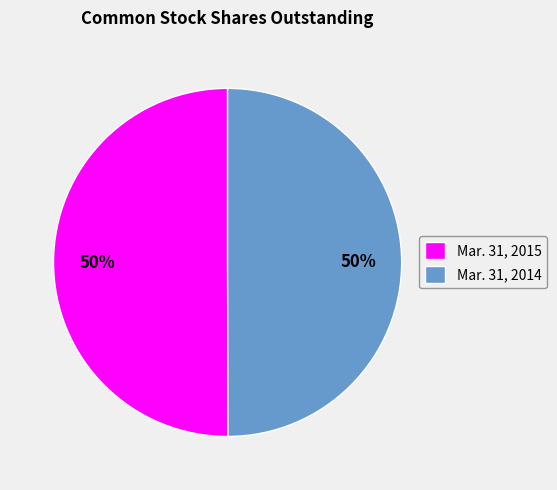

What is the ratio of the value at Mar. 31, 2015 to the value at Mar. 31, 2014?

1.0